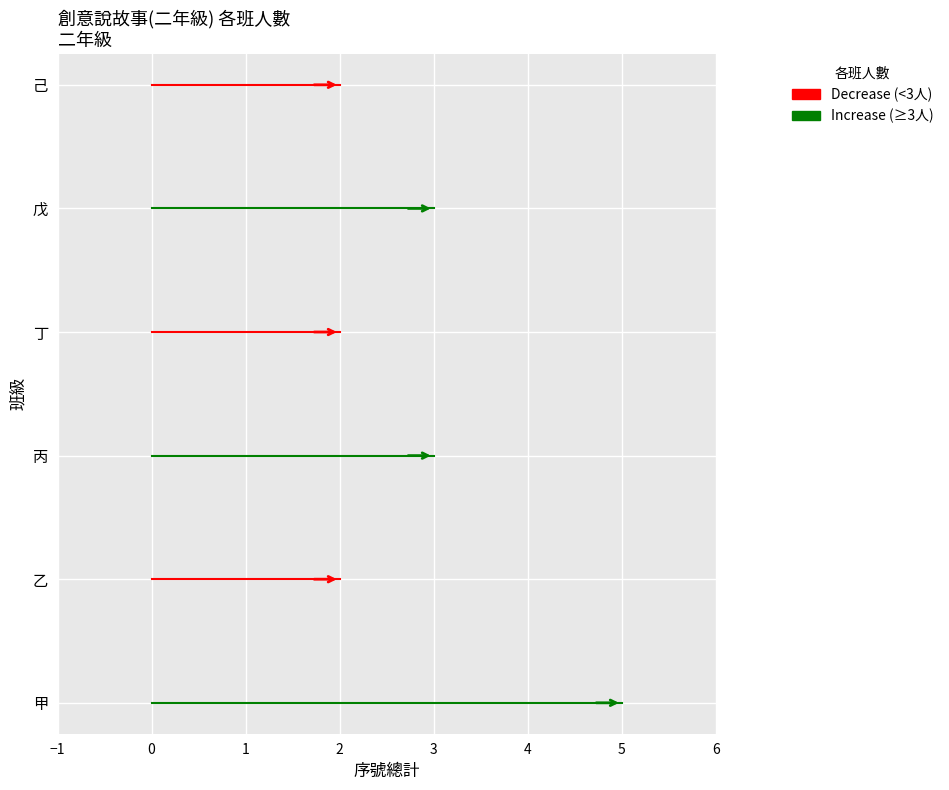

Approximately how many times larger is the value at 乙 compared to 己?

1.0